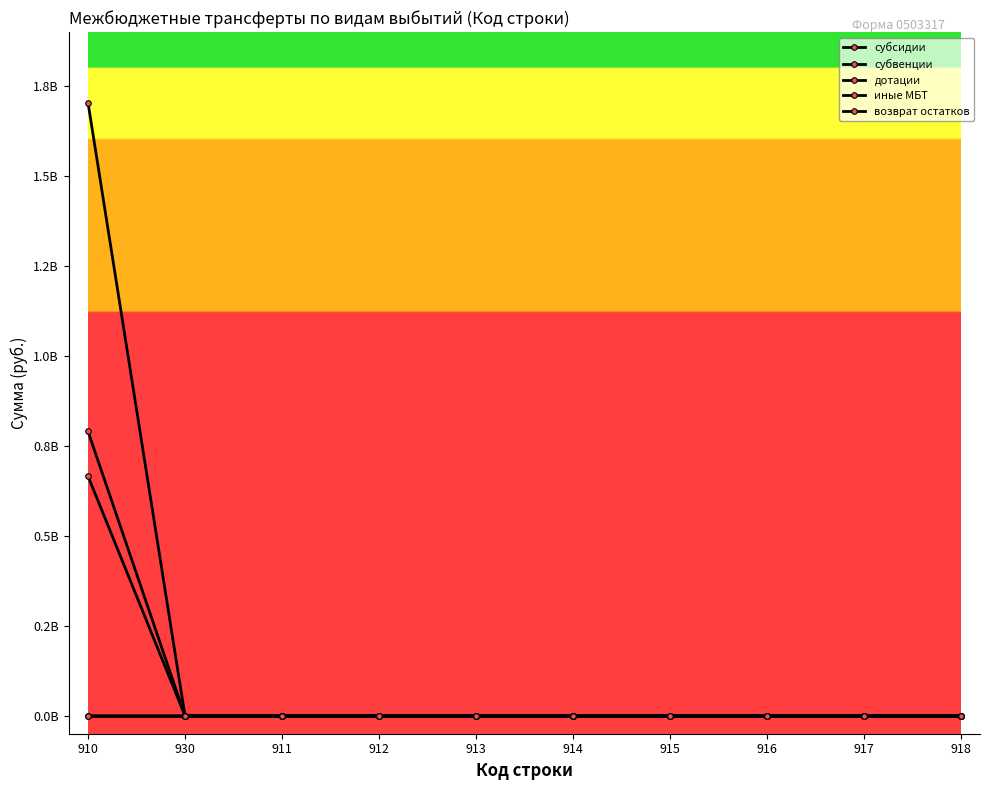

True or false: иные МБТ and дотации intersect in this chart.

False